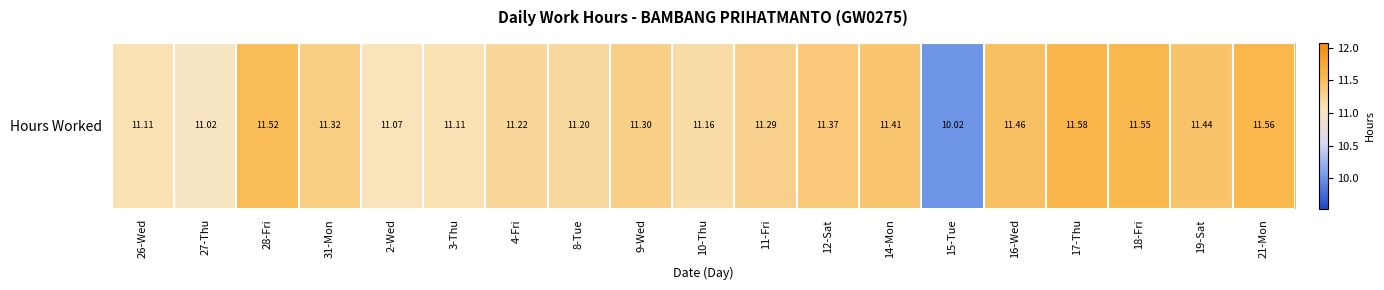

At which label does the data first exceed 11?

26-Wed